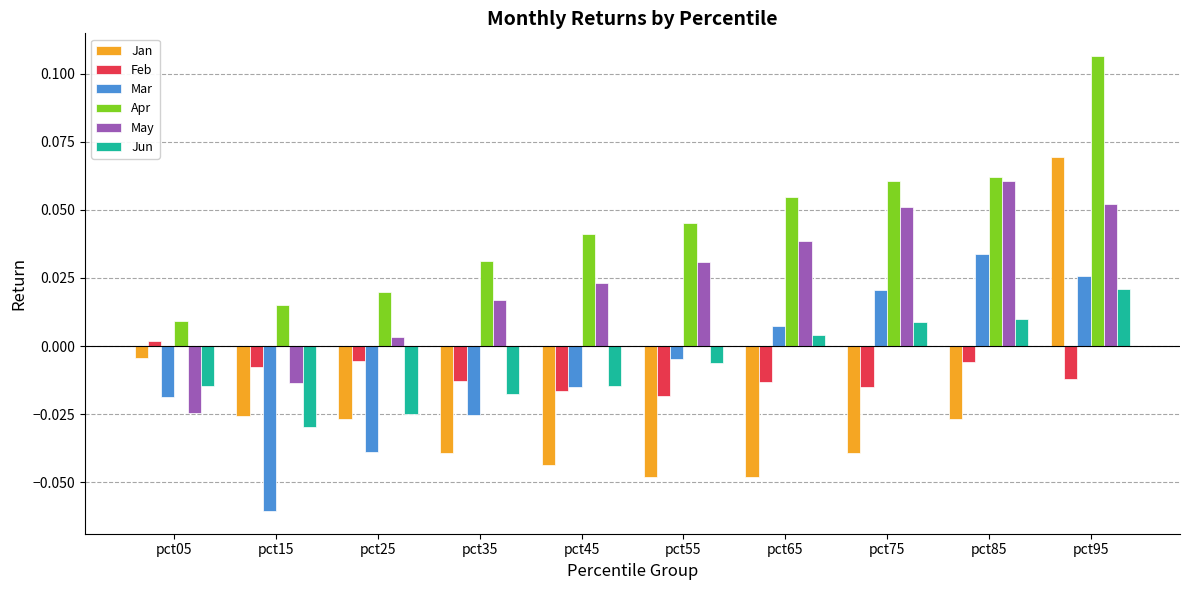

What are all the series names shown in the legend?

Jan, Feb, Mar, Apr, May, Jun